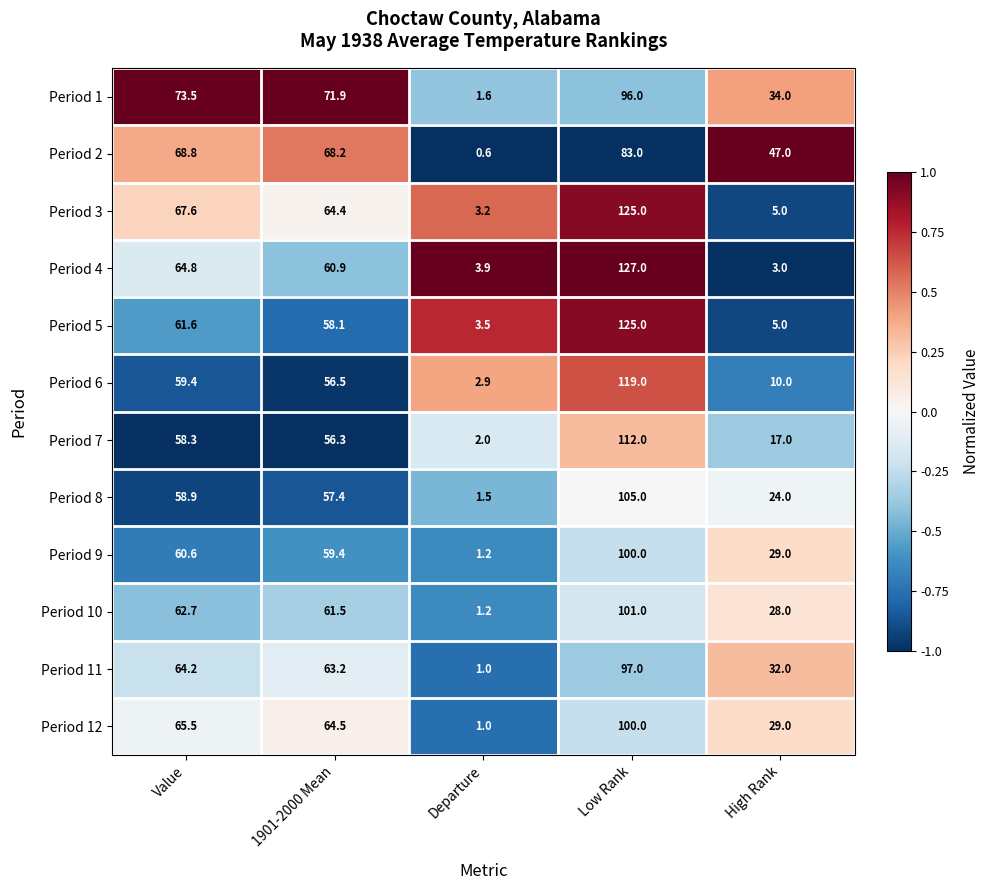

At which category does the chart reach its peak across all series?

Low Rank